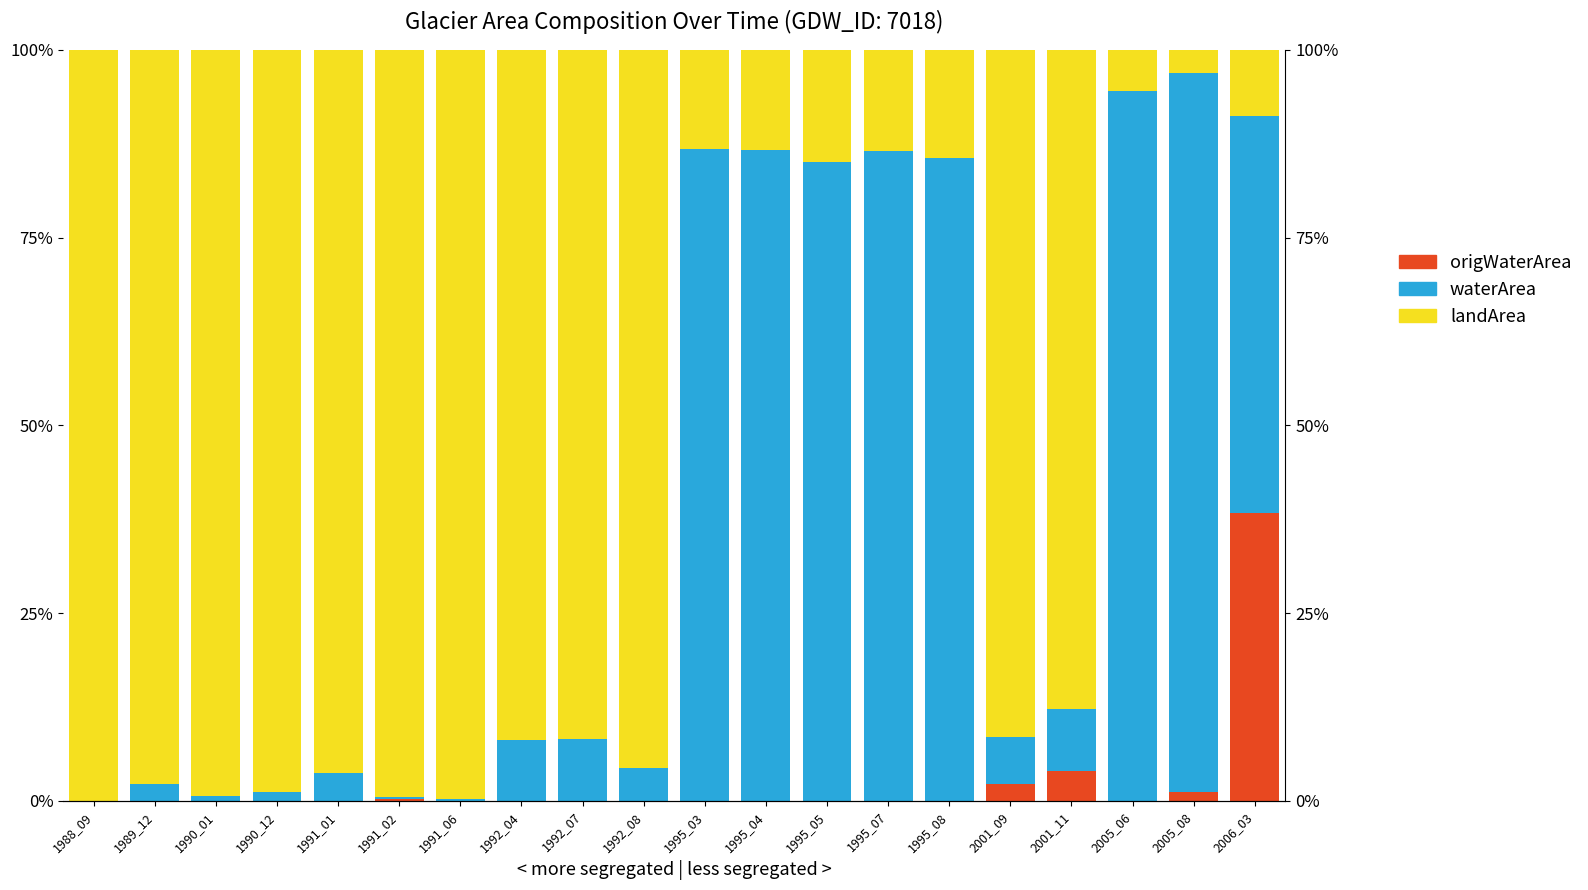

List the labels in order of waterArea value, smallest first.

1988_09, 1991_02, 1991_06, 1990_01, 1990_12, 1989_12, 1991_01, 1992_08, 2001_09, 1992_04, 1992_07, 2001_11, 2006_03, 1995_05, 1995_08, 1995_07, 1995_04, 1995_03, 2005_06, 2005_08